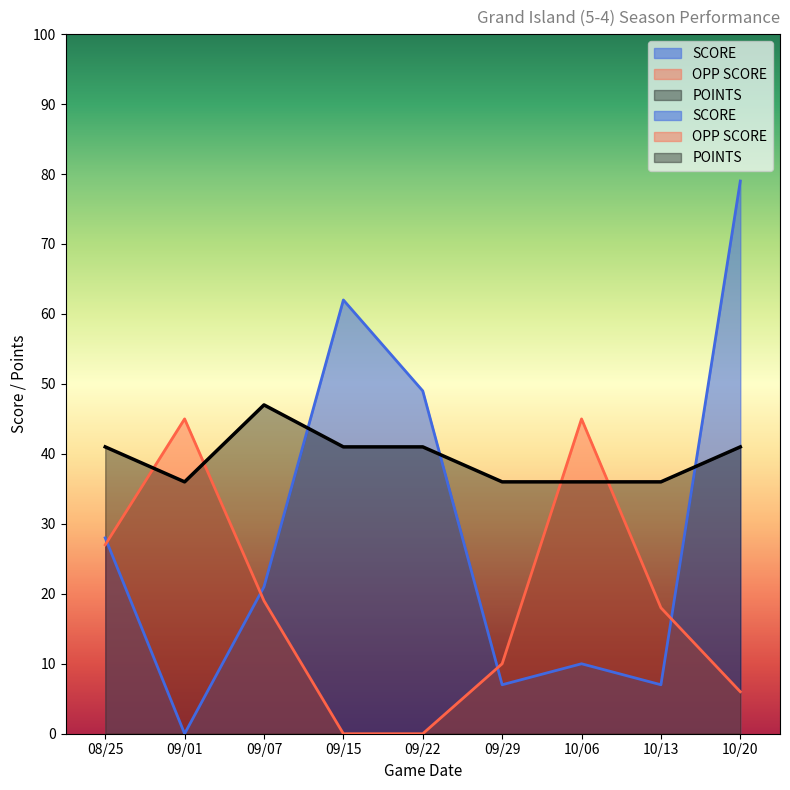

Which series ends up on top after the final intersection of SCORE and OPP SCORE?

SCORE